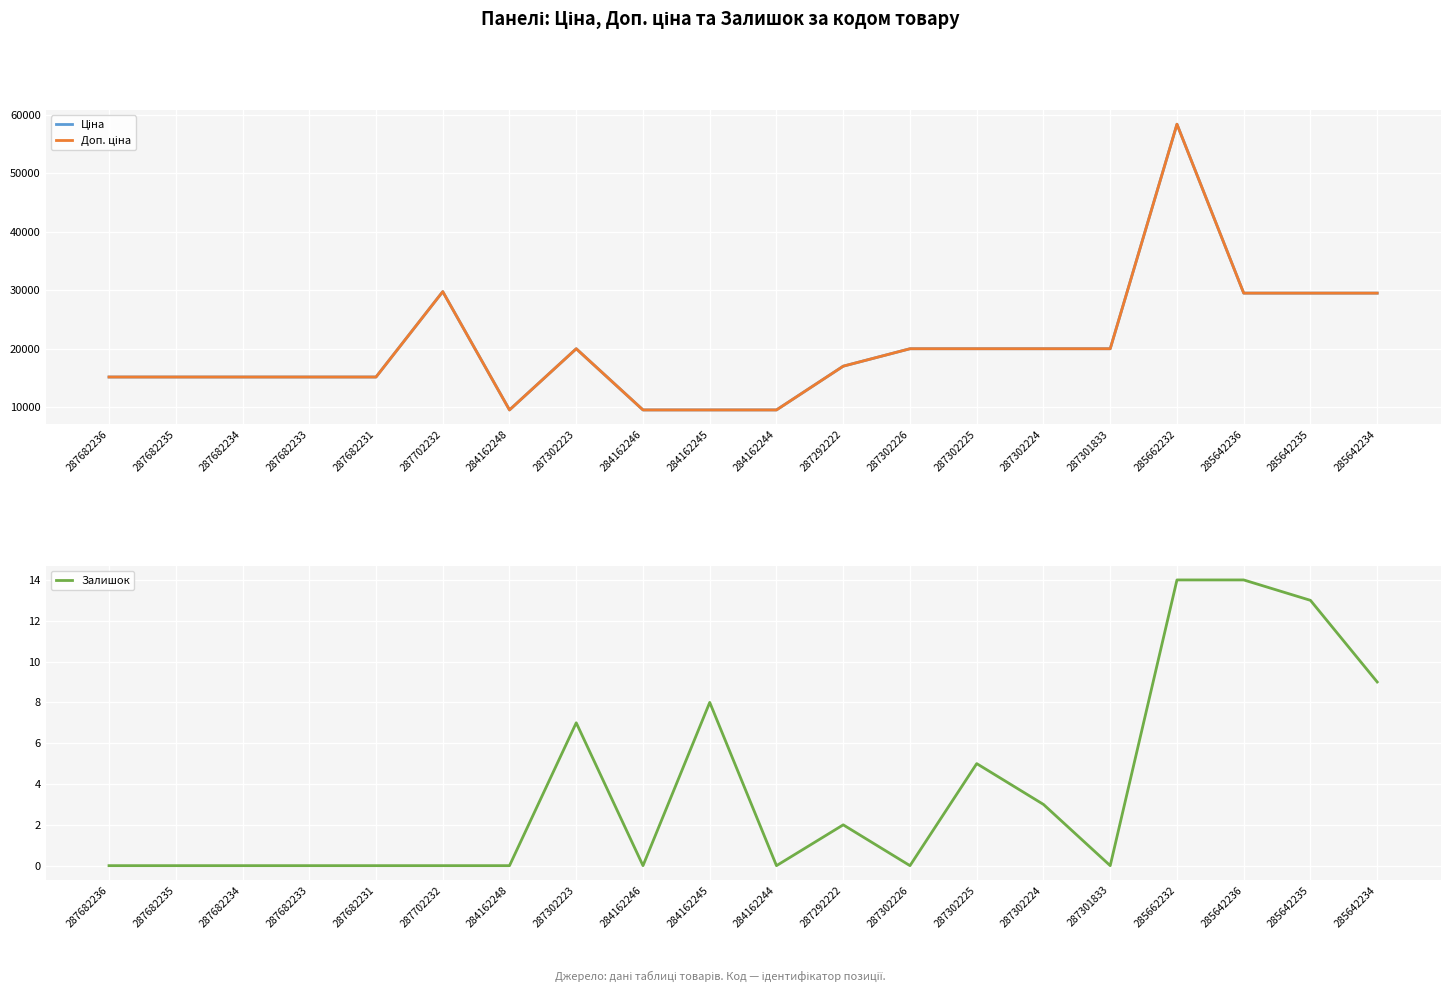

Is it true that Залишок equals 0.0 at 287702232?

True